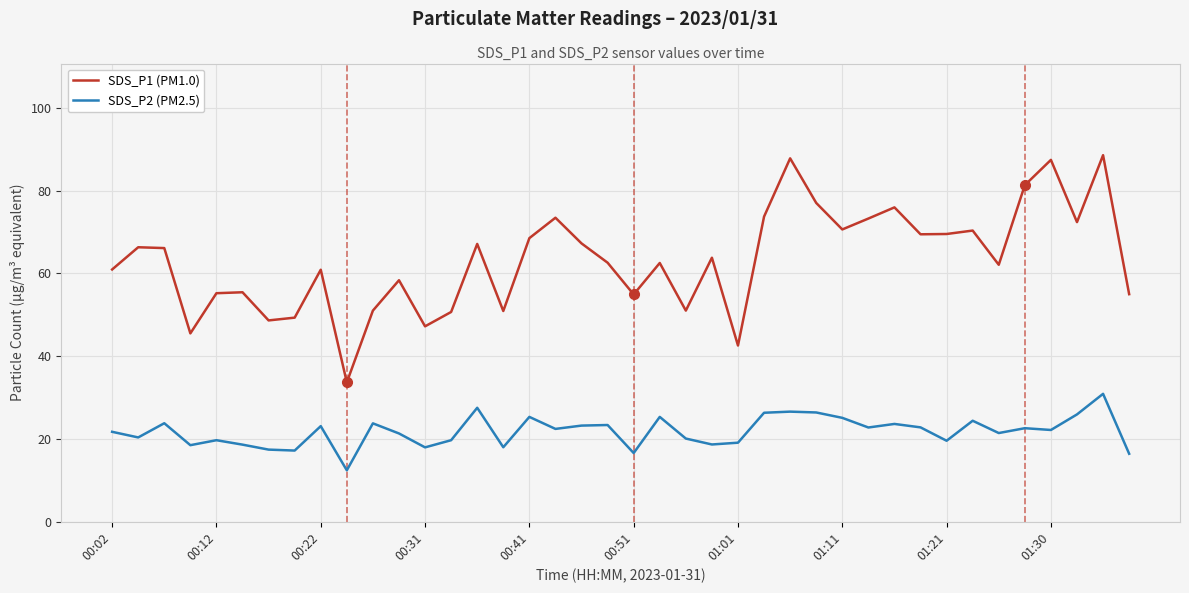

Rank the series by their average value, from highest to lowest.

SDS_P1 (PM1.0), SDS_P2 (PM2.5)